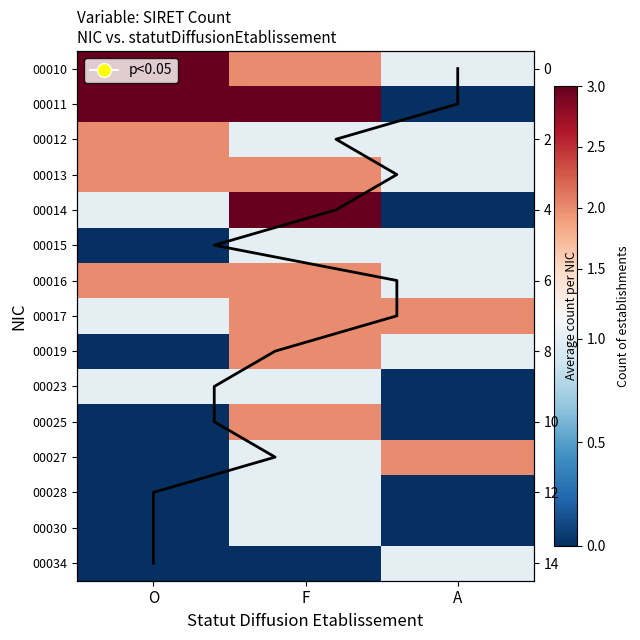

What is the difference between the highest and lowest values at F?

3